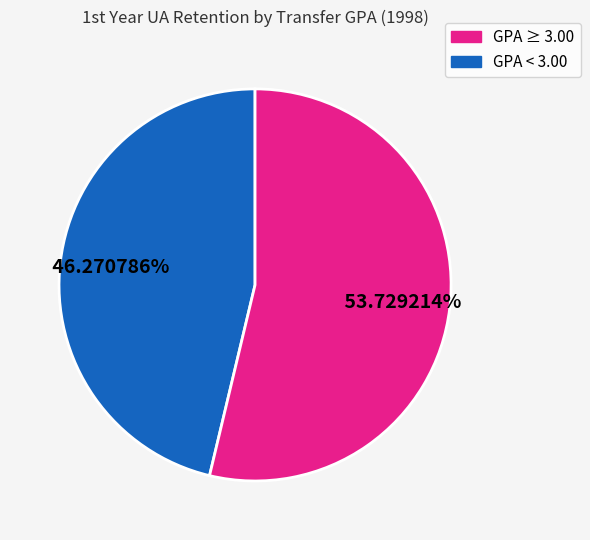

How many slices are in this pie chart?

2